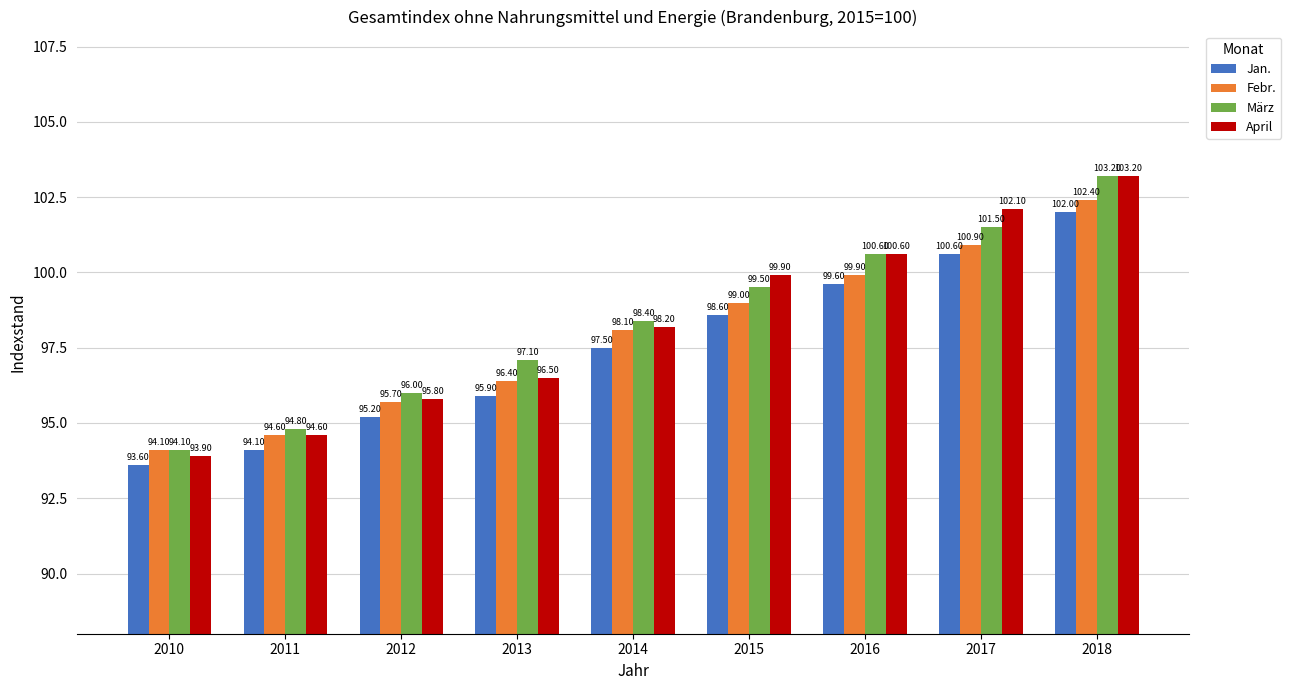

How many bars are there in total?

36